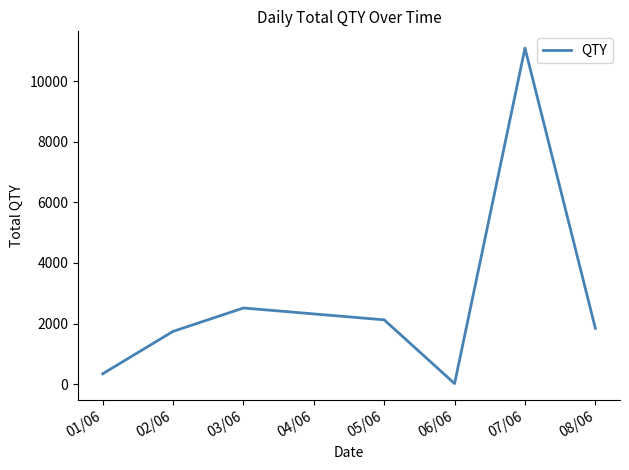

Rank the categories by value from highest to lowest.

07/06, 03/06, 05/06, 08/06, 02/06, 01/06, 06/06